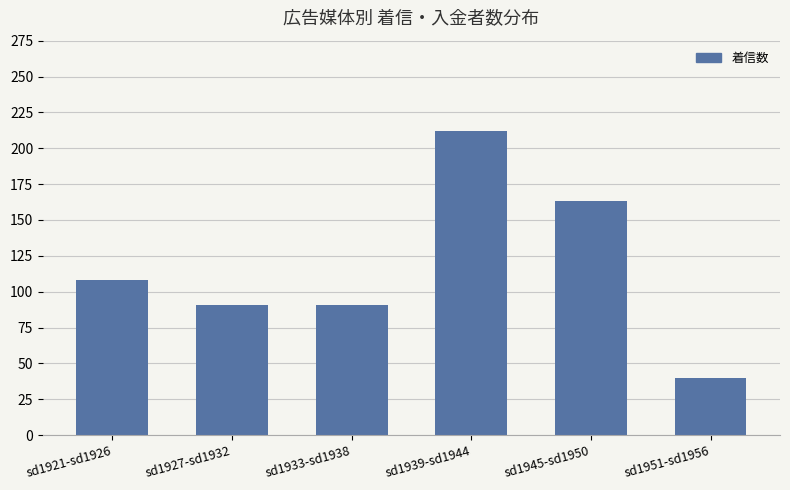

Approximately how many times larger is the value at sd1921-sd1926 compared to sd1939-sd1944?

0.5